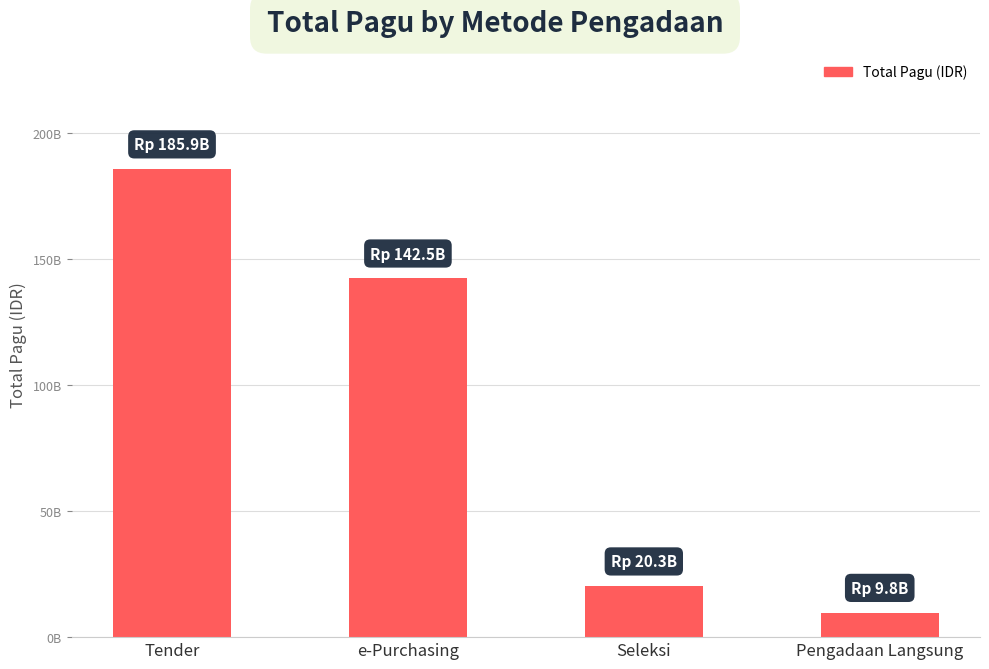

What is the label of the 4th bar from the left?

Pengadaan Langsung